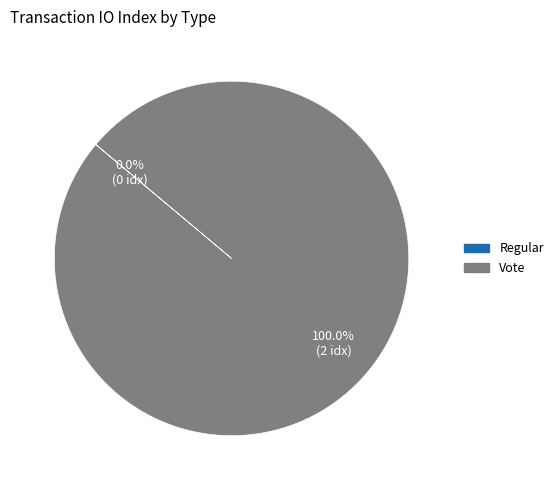

To the nearest percent, what is the combined percentage of Regular and Vote?

100%